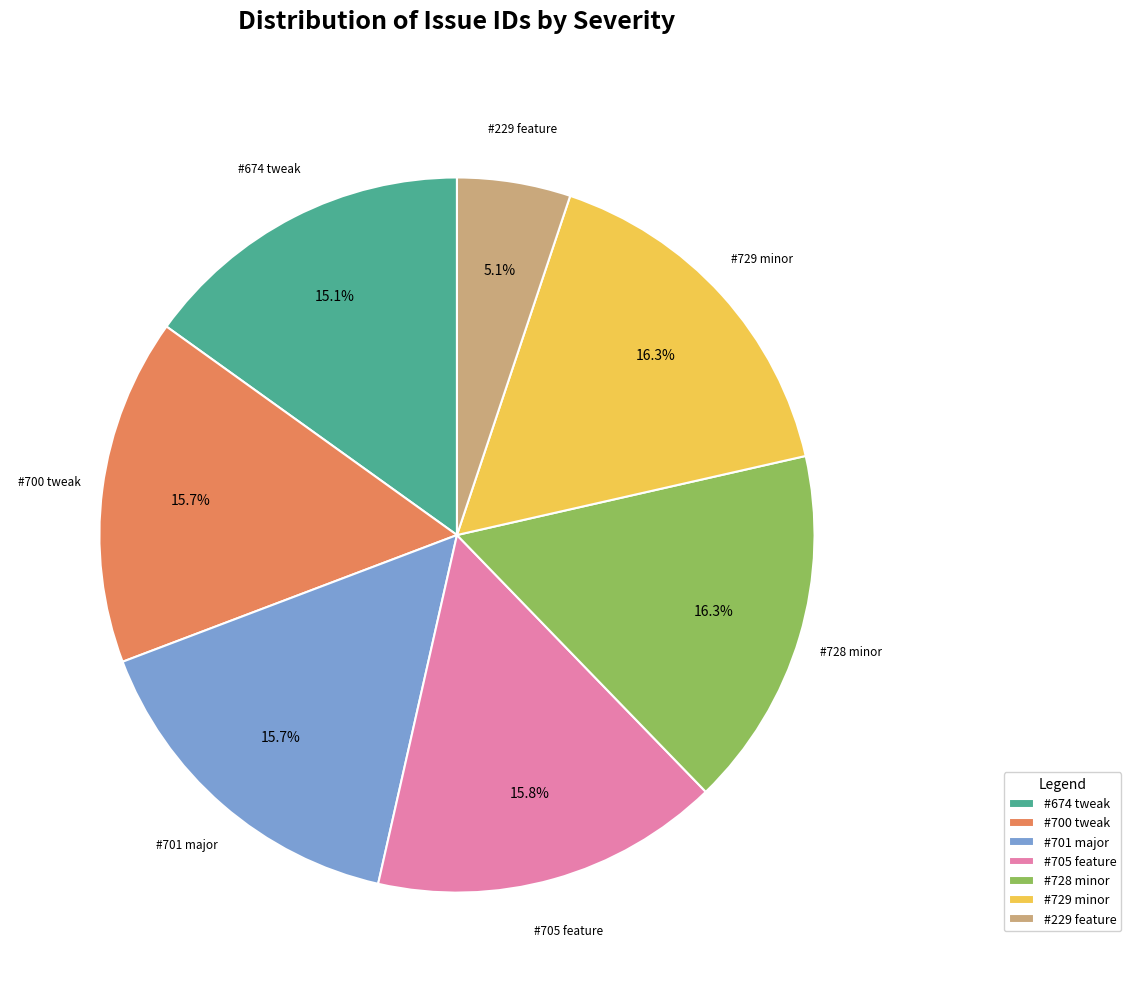

Which category has the smallest portion of the pie?

#229 feature